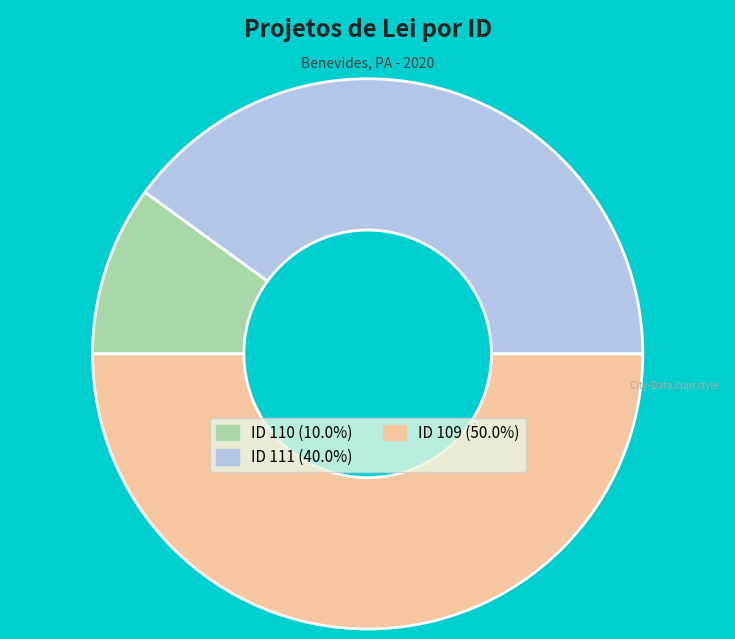

How many segments does this pie chart have?

3